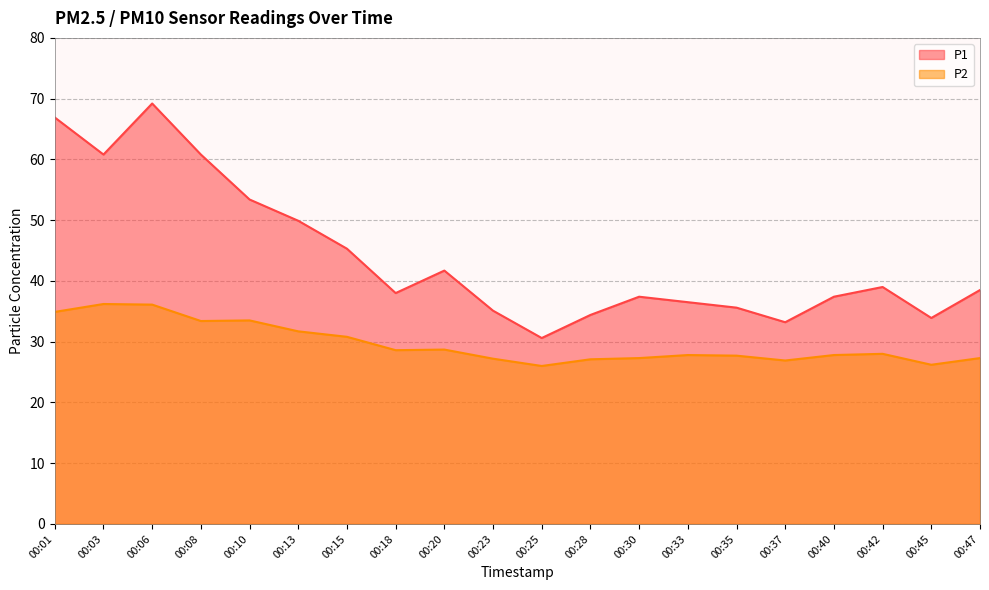

What is the difference between the P2 values at 00:03 and 00:47?

8.9